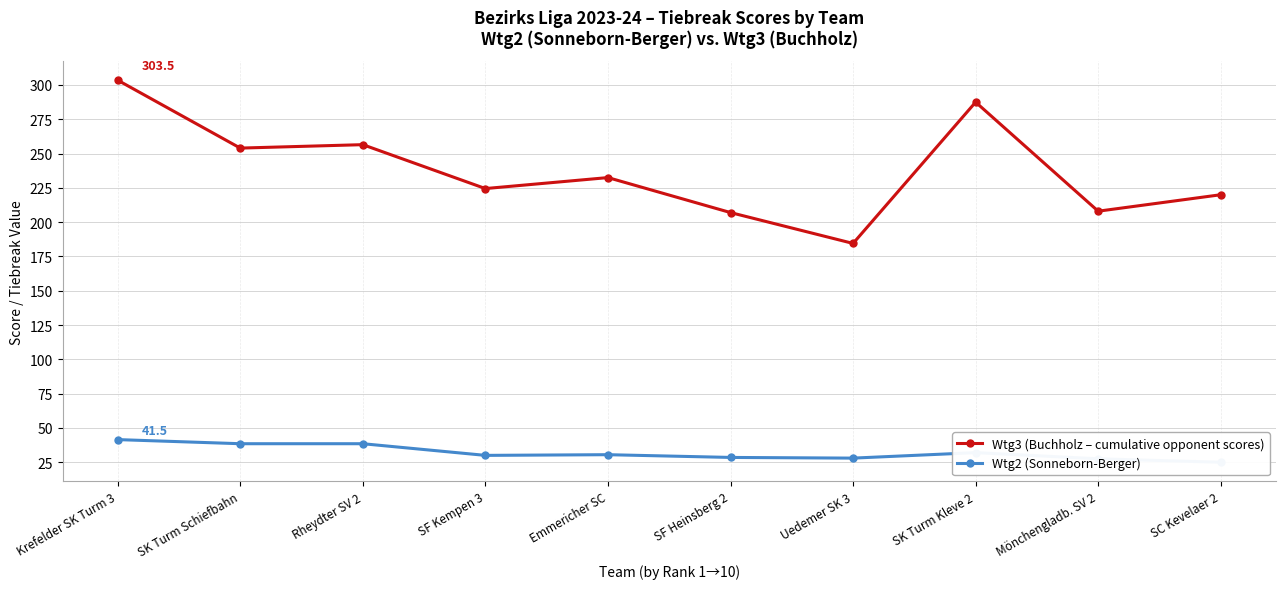

At how many categories does at least one series exceed 188?

9